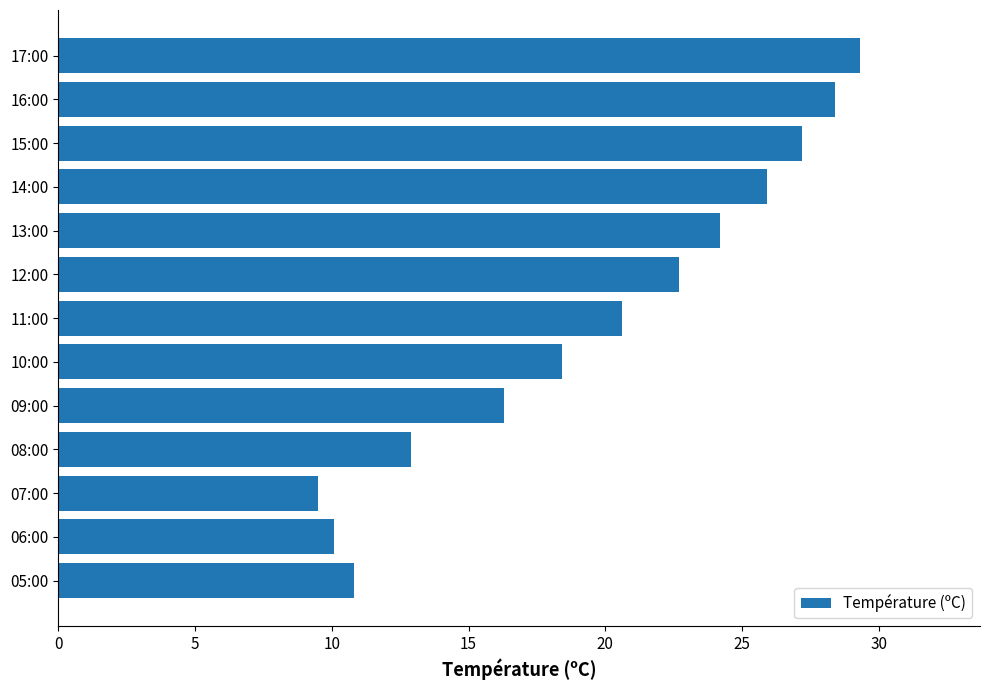

Where is the data nearest to the value 19?

10:00